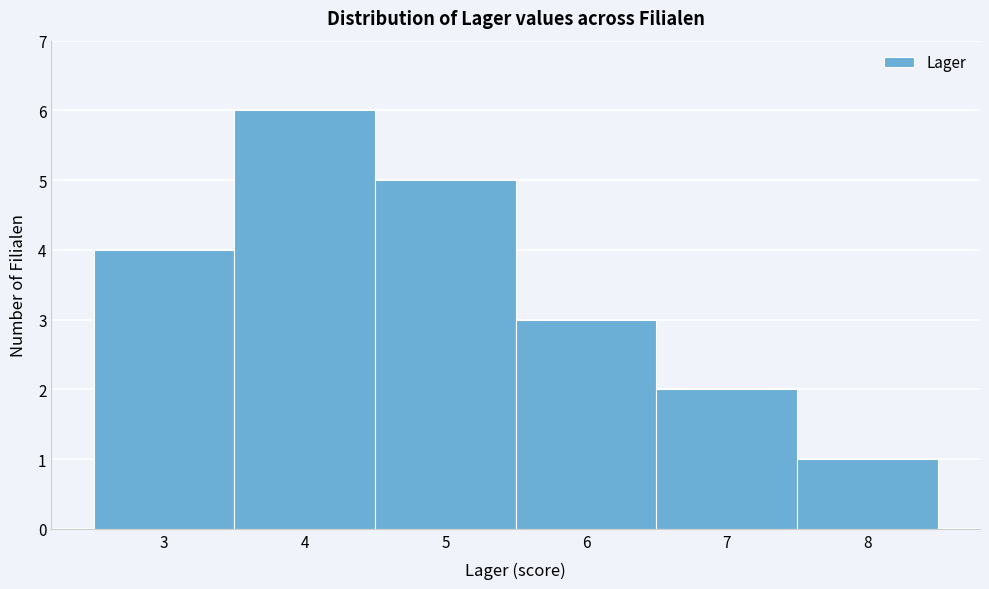

Reading left to right, transcribe this chart: for each bar, give the range it covers on the x-axis and its height. The values are not printed on the chart, so give them approximately, as read against the axis.

2.5 to 3.5: 4
3.5 to 4.5: 6
4.5 to 5.5: 5
5.5 to 6.5: 3
6.5 to 7.5: 2
7.5 to 8.5: 1